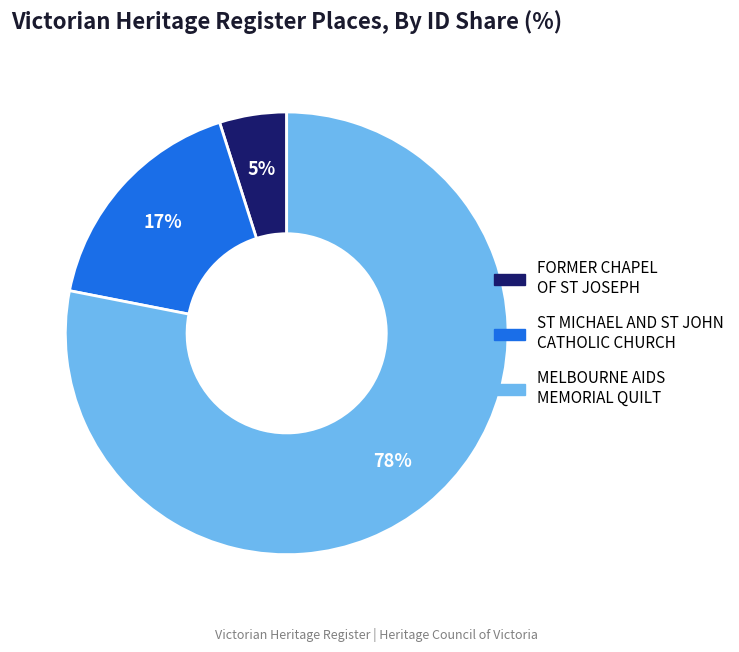

What is the smallest slice in the pie chart?

FORMER CHAPEL OF ST JOSEPH